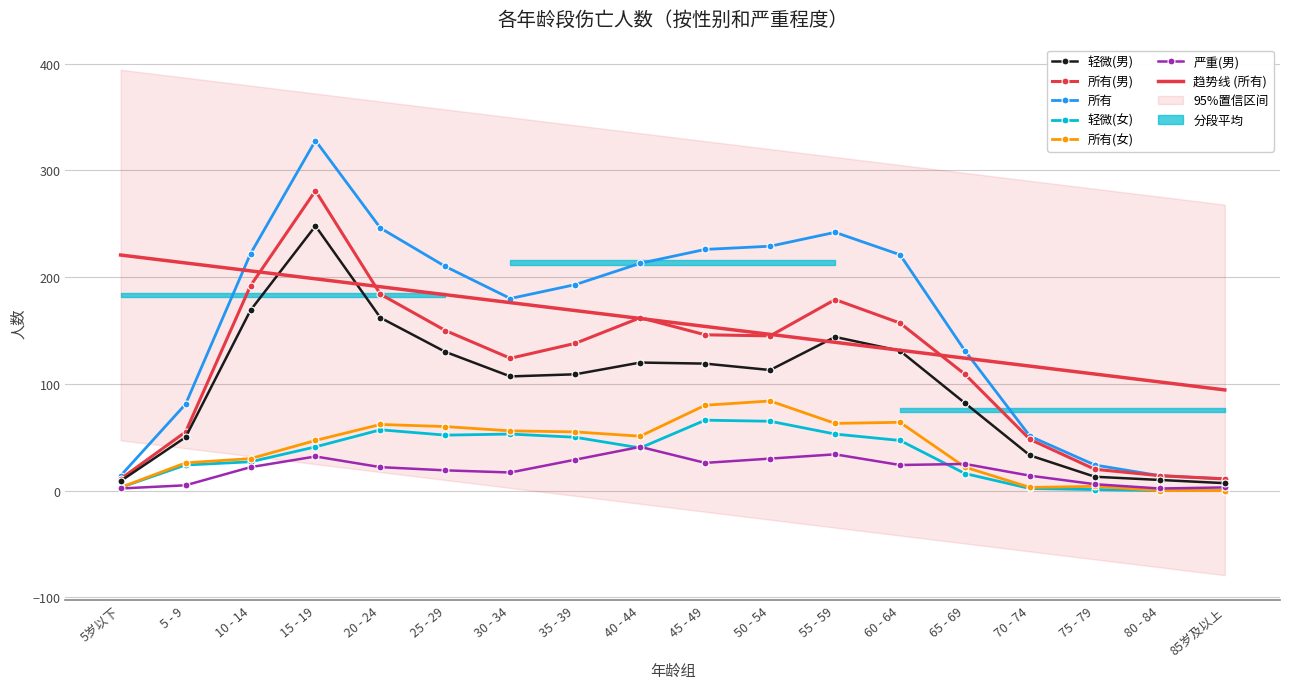

How many interior local valleys does the 所有 series have?

1